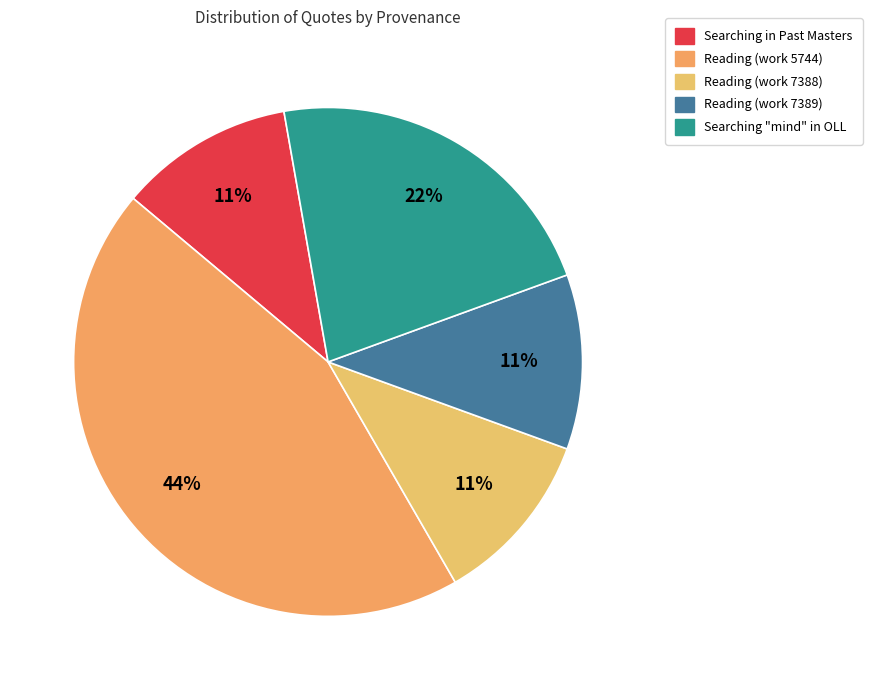

What percentage is the Searching in Past Masters slice, to the nearest percent?

11%